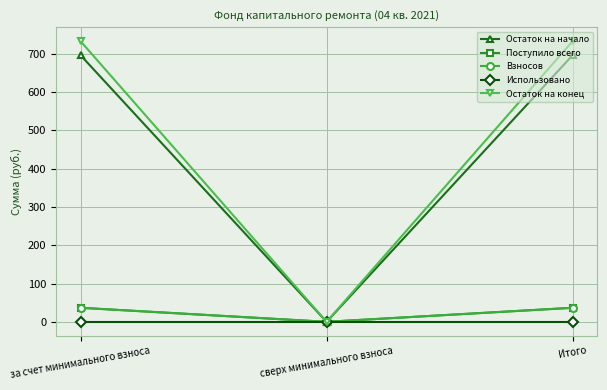

Does the chart have visible grid lines?

Yes